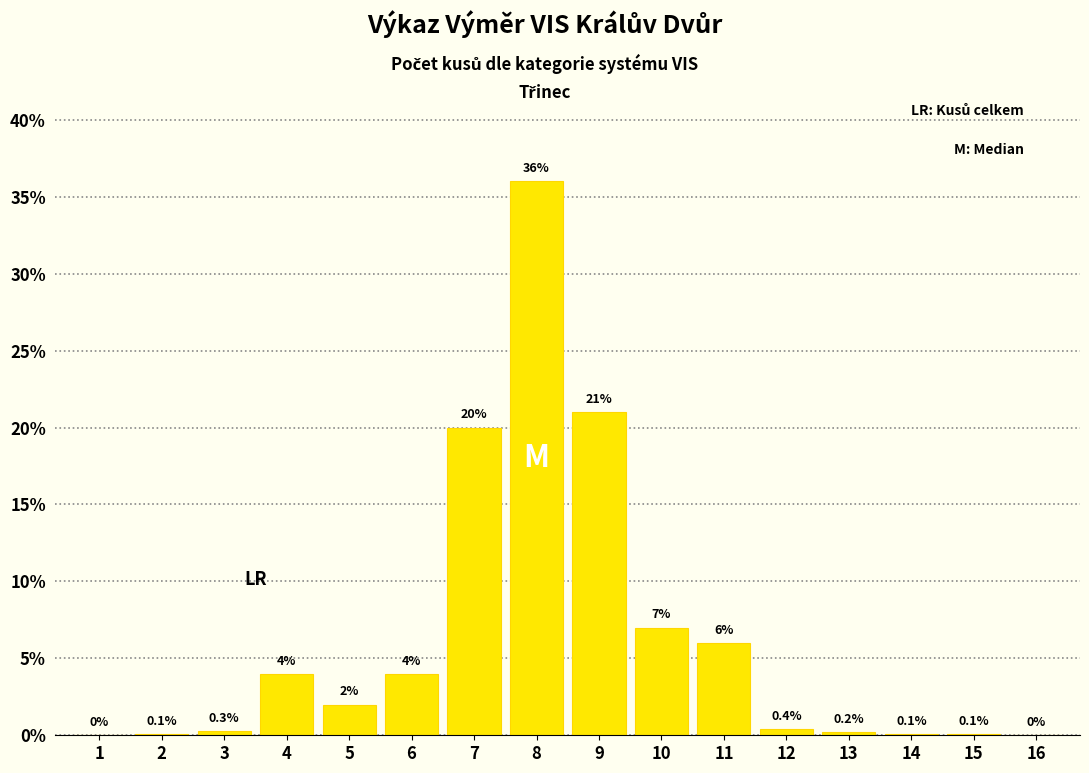

Reading left to right, what are all the values shown in this chart?

1=0.0	2=0.1	3=0.3	4=4.0	5=2.0	6=4.0	7=20.0	8=36.0	9=21.0	10=7.0	11=6.0	12=0.4	13=0.2	14=0.1	15=0.1	16=0.0